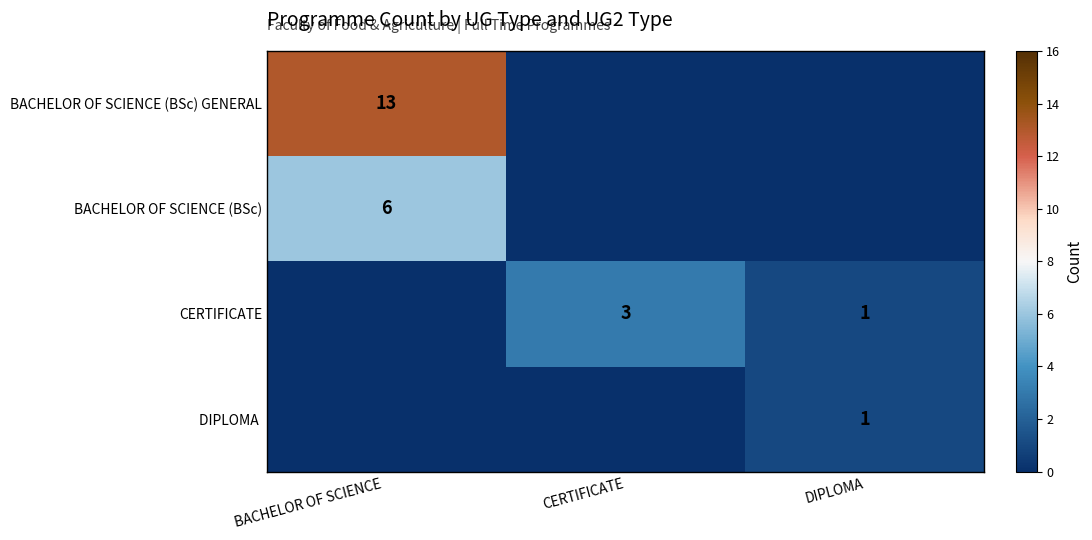

How many data points in DIPLOMA are above 0?

1